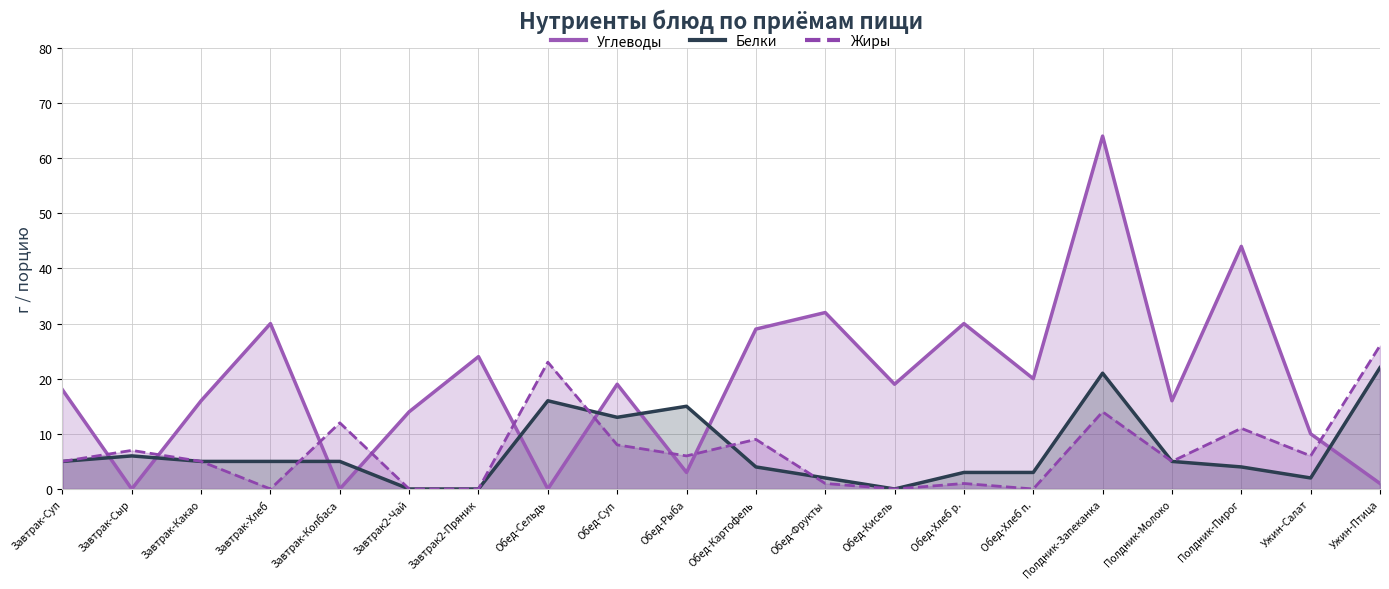

Which series has the largest total across all categories?

Углеводы